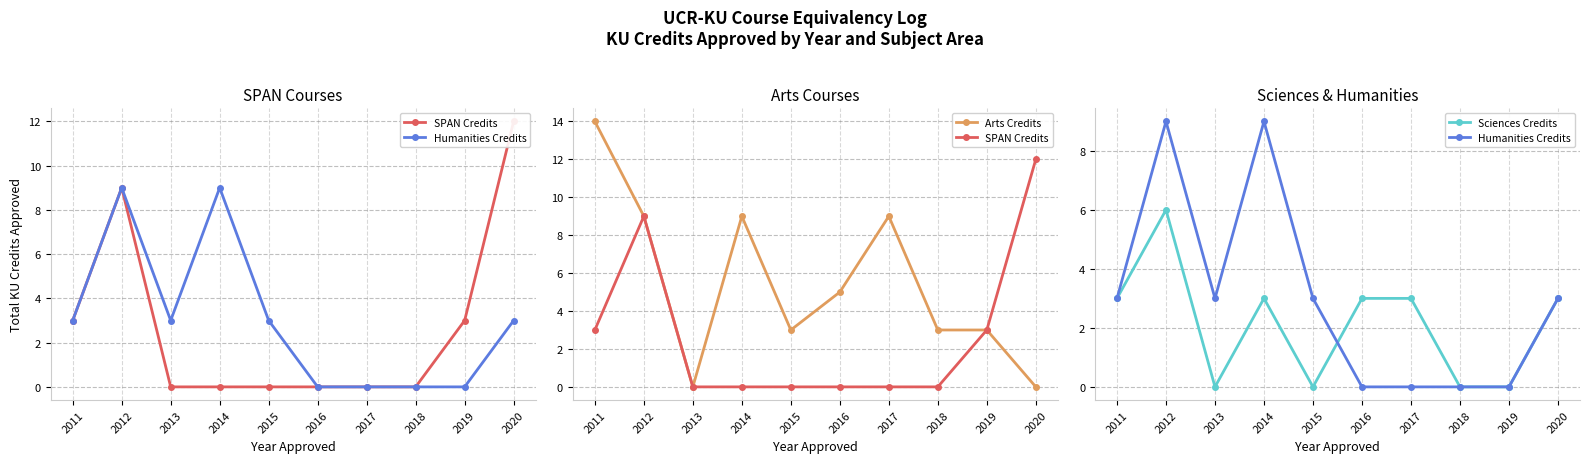

True or false: SPAN Credits and Sciences Credits intersect in this chart.

False